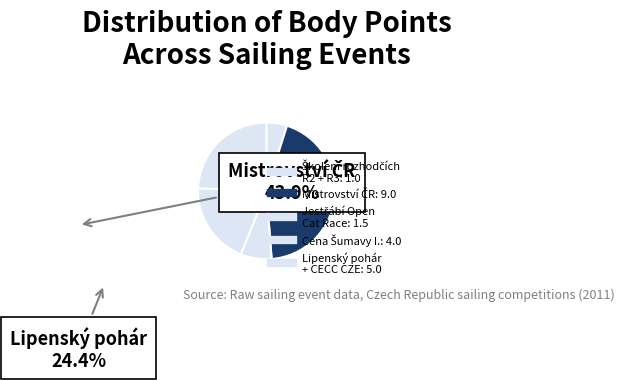

How many segments does this pie chart have?

5